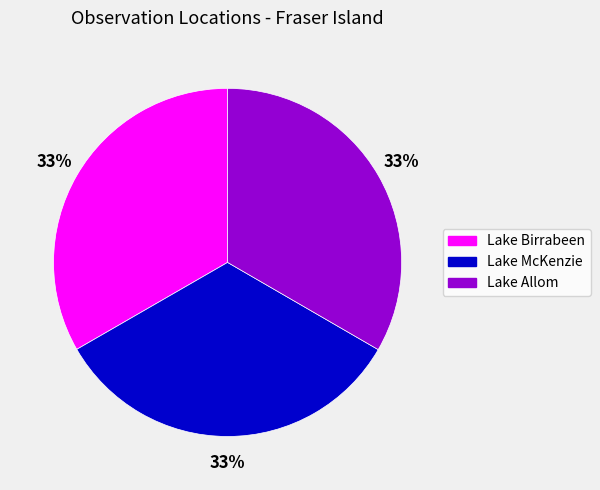

True or false: Lake McKenzie accounts for 33% of the total.

True